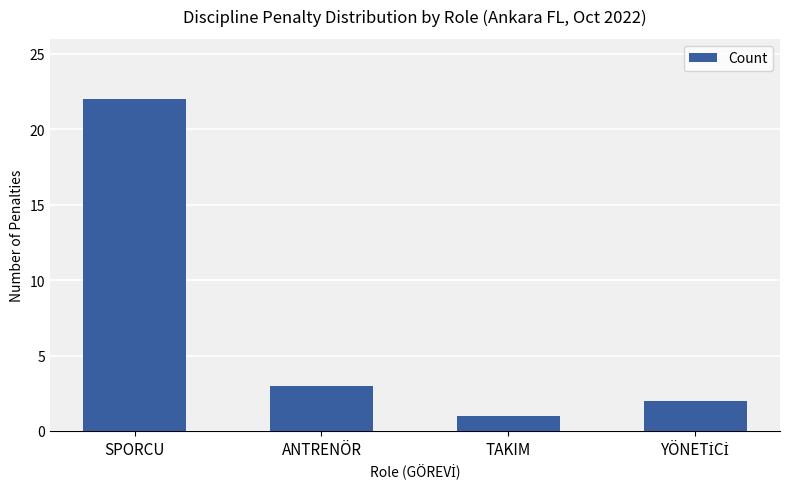

Between ANTRENÖR and TAKIM, which is larger?

ANTRENÖR